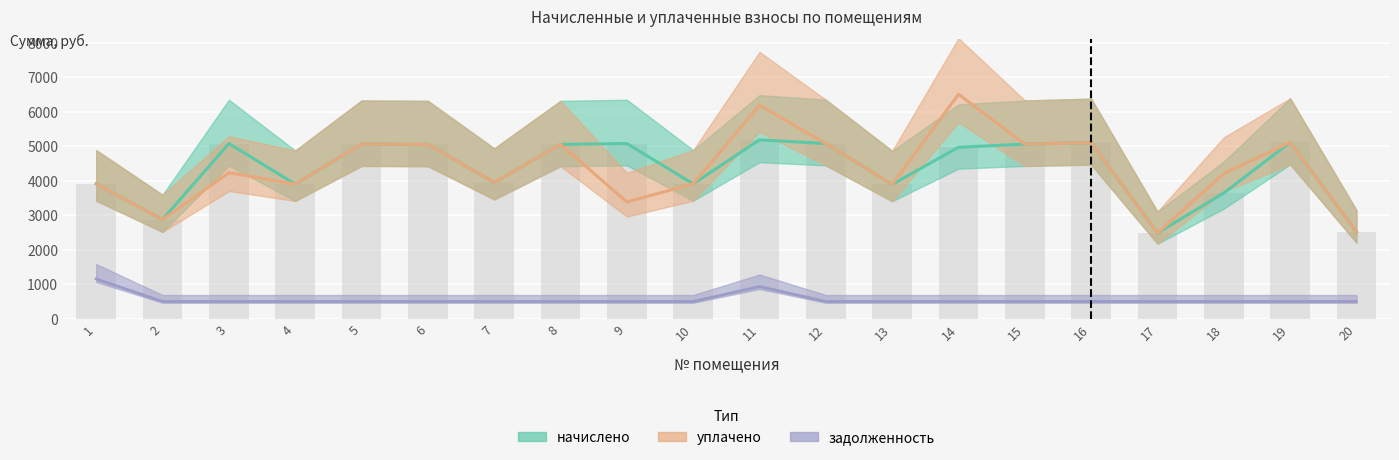

What is the average value of the начислено series?

4344.1